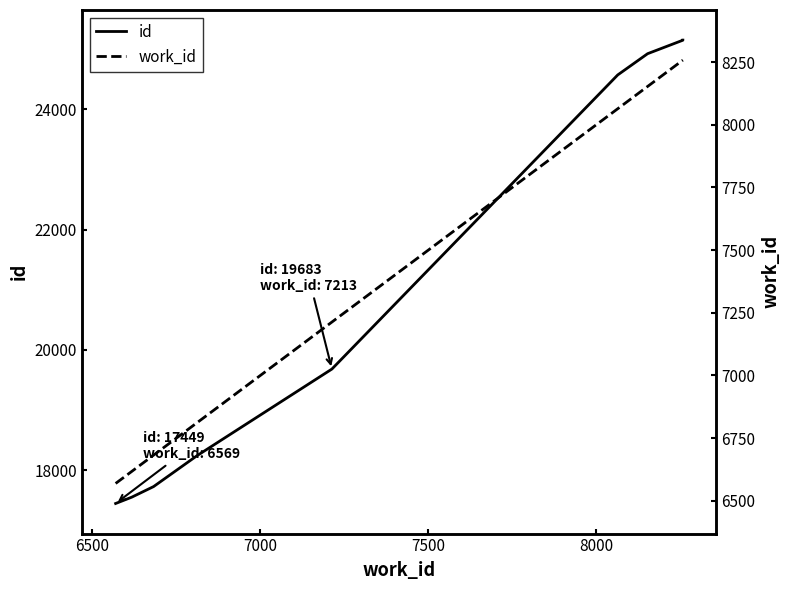

Is it true that work_id equals 1559 at 8500?

False